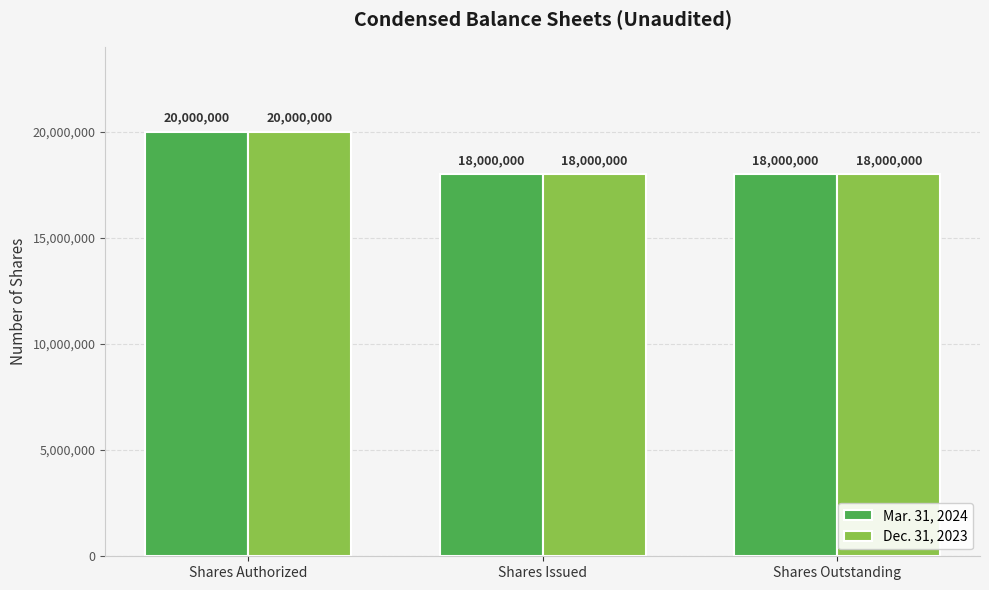

What is the total value across all series at Shares Issued?

36000000